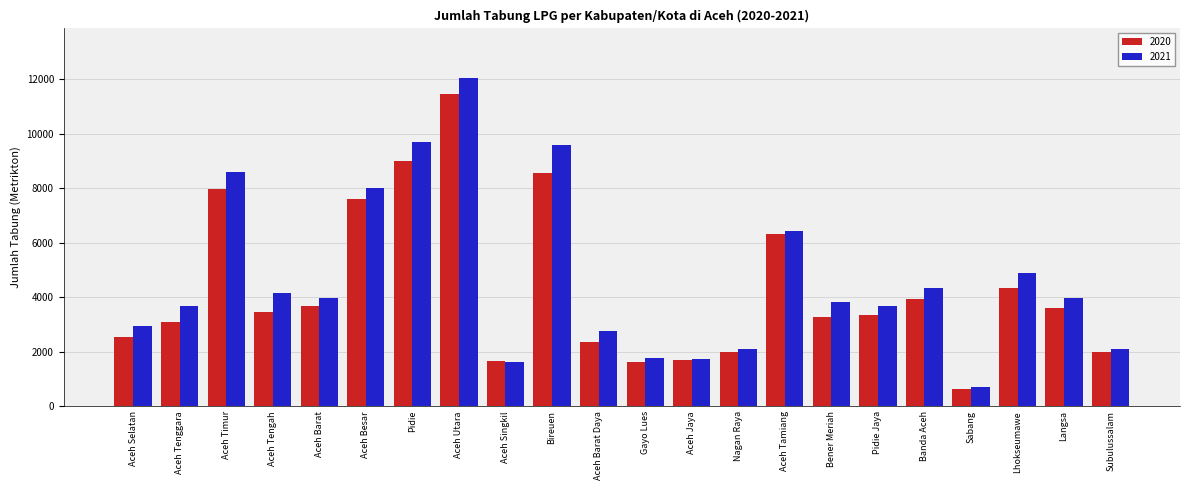

What is the label of the 1st bar from the right?

Subulussalam